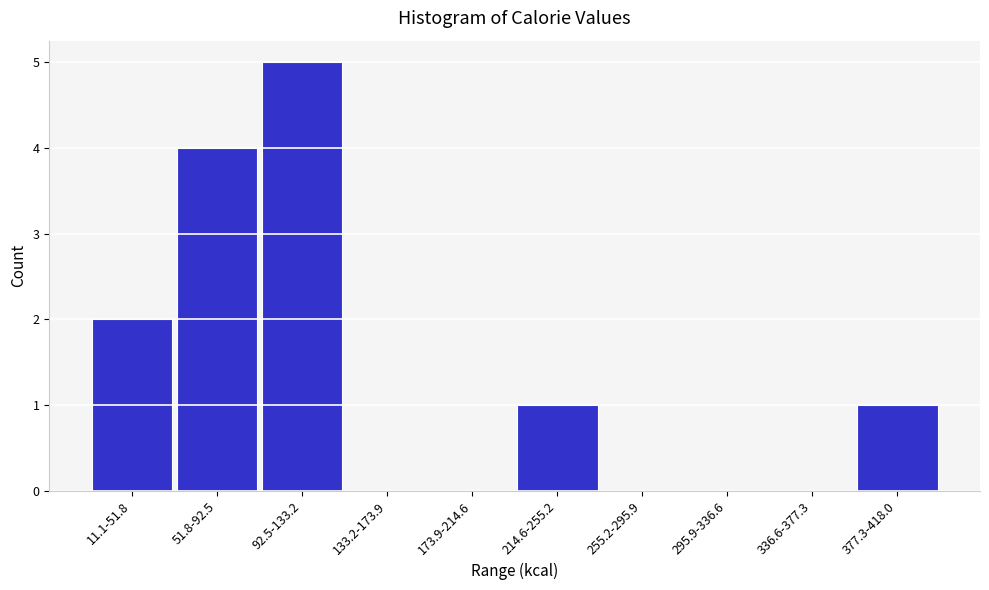

Reading left to right, extract all data points from this chart.

11.1-51.8=2	51.8-92.5=4	92.5-133.2=5	133.2-173.9=0	173.9-214.6=0	214.6-255.2=1	255.2-295.9=0	295.9-336.6=0	336.6-377.3=0	377.3-418.0=1